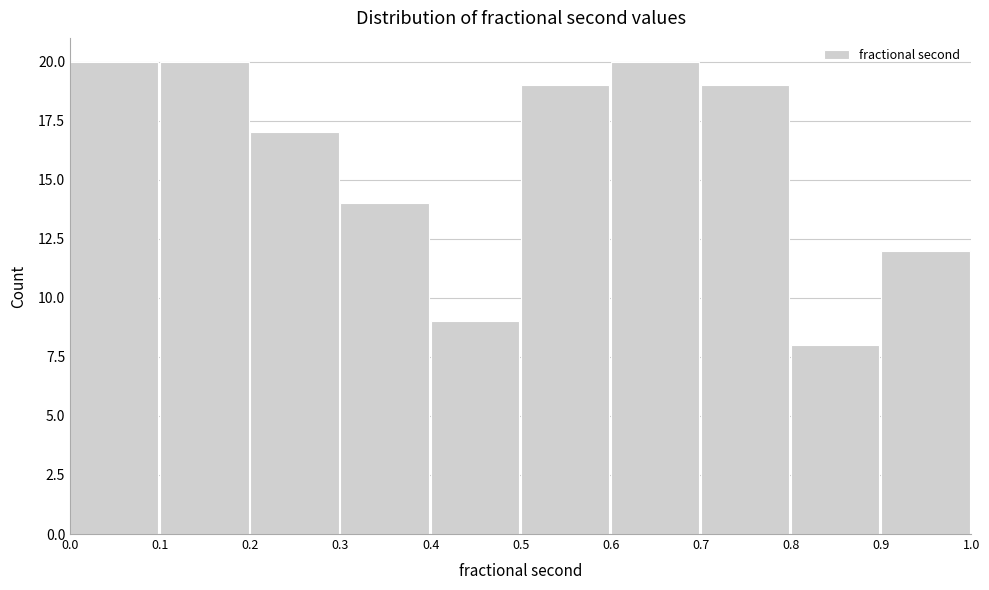

What is the height of the bar covering 0.0 to 0.1 on the x-axis? The values are not printed on the chart, so give them approximately, as read against the axis.

20